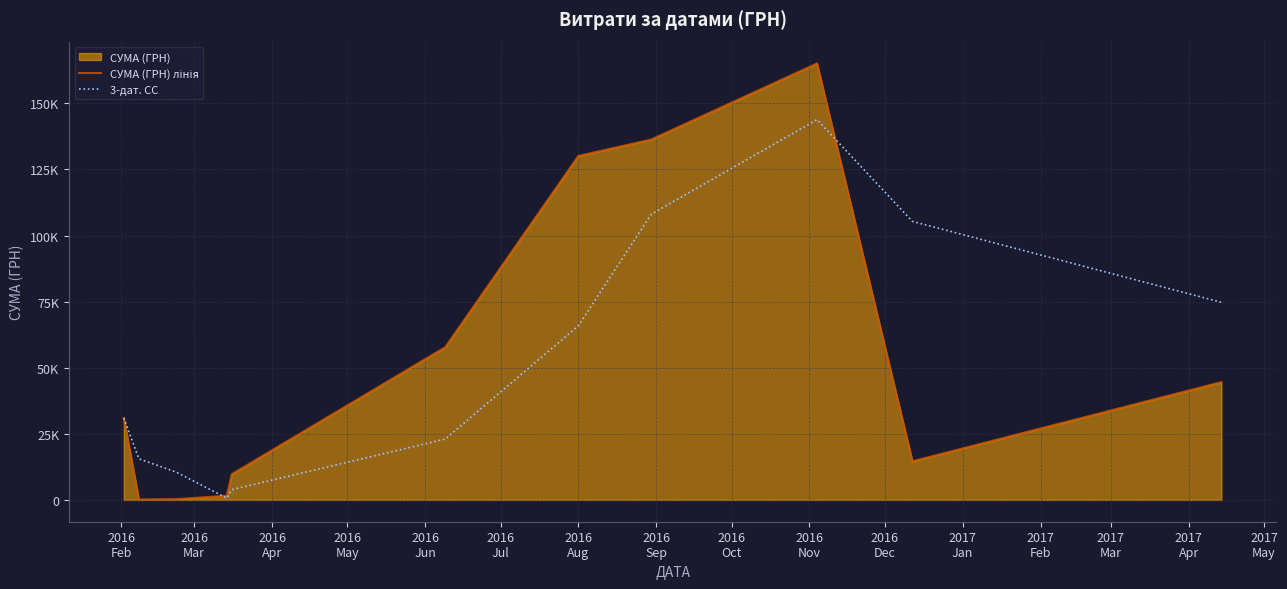

How many times do СУМА (ГРН) лінія and 3-дат. СС cross each other?

2